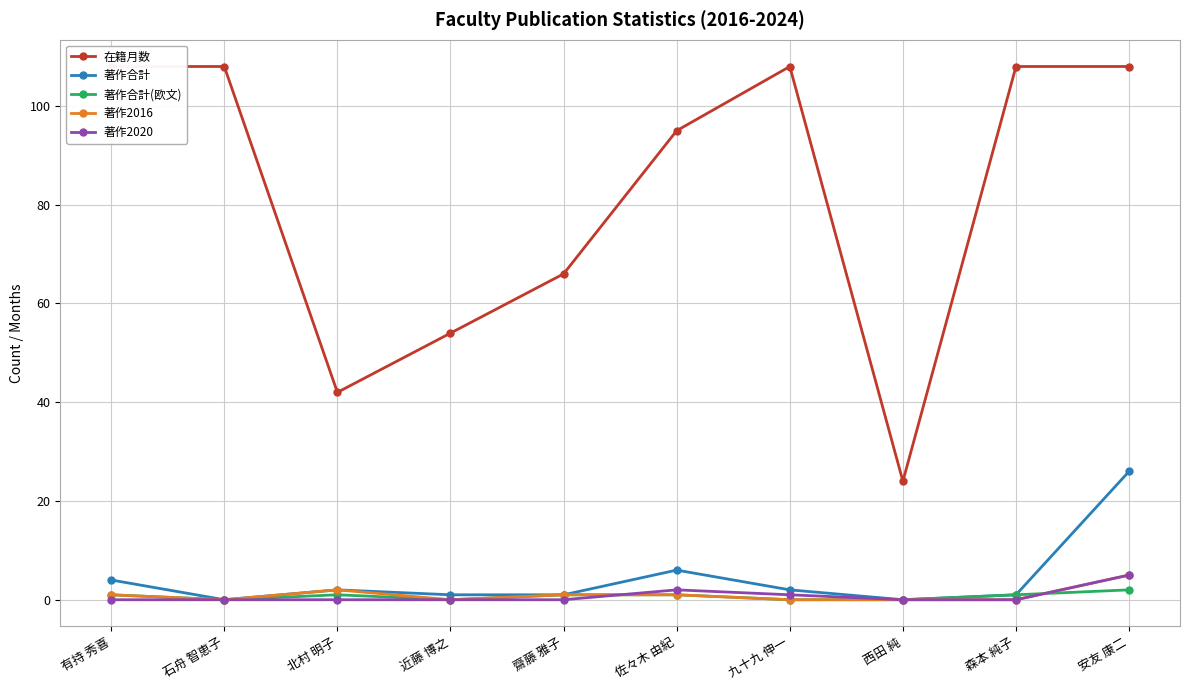

What is the label of the 10th point from the right?

有持 秀喜